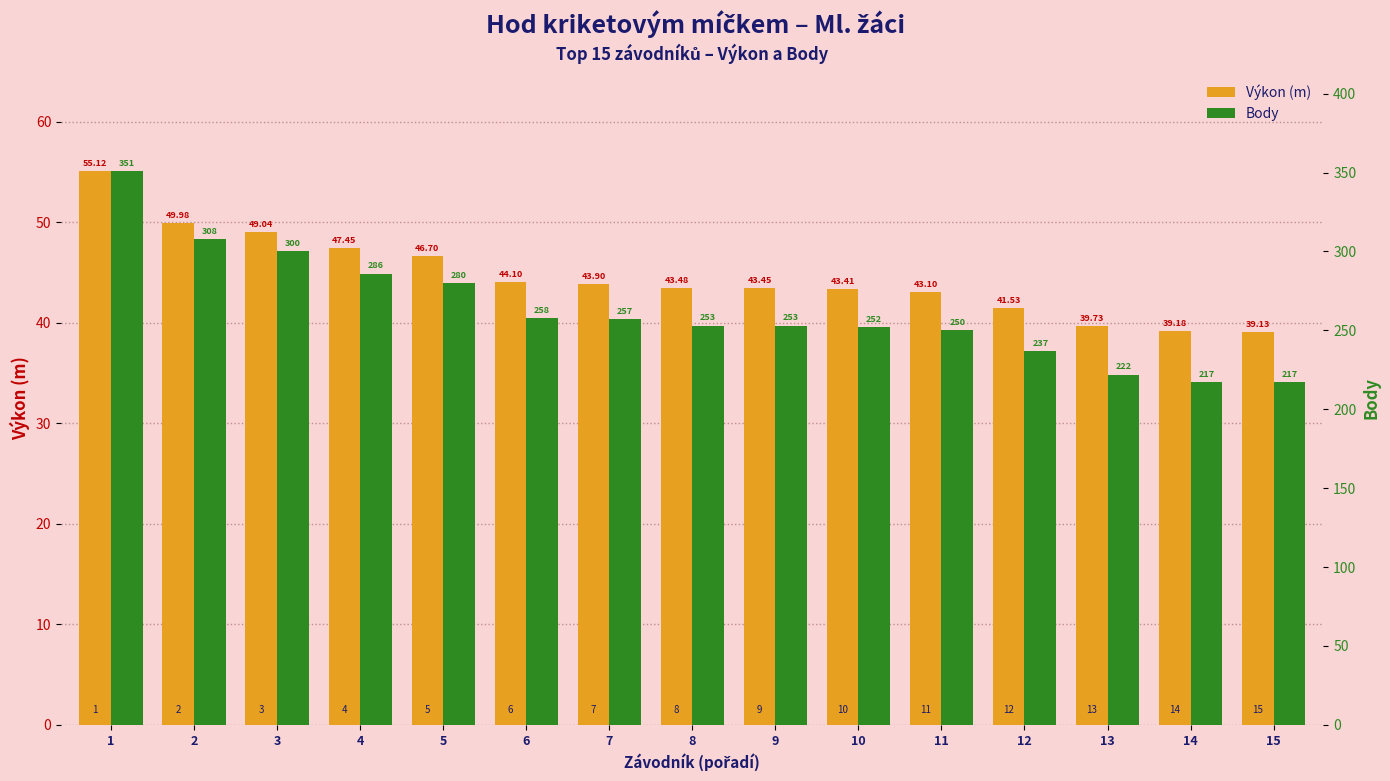

What is the approximate value of Výkon (m) at 13?

39.7